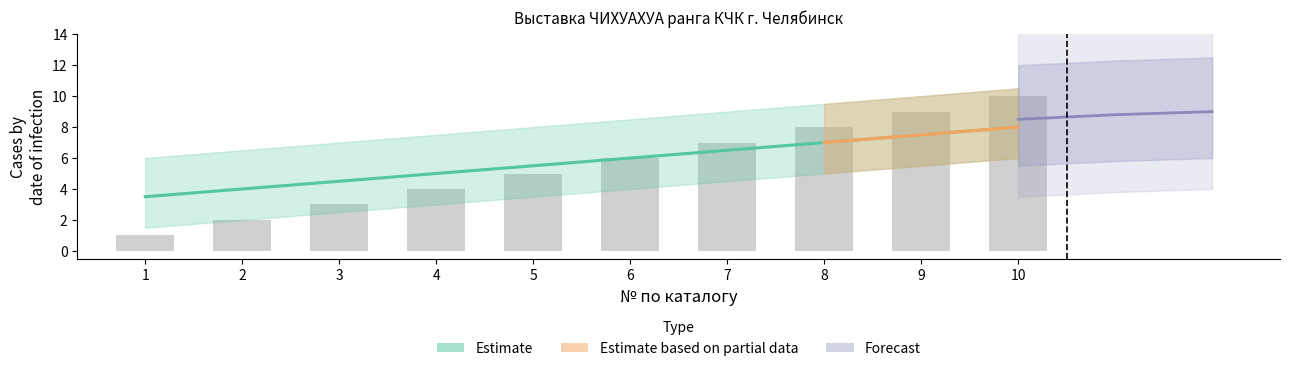

Rank the categories by Каталог № value from lowest to highest.

1, 2, 3, 4, 5, 6, 7, 8, 9, 10